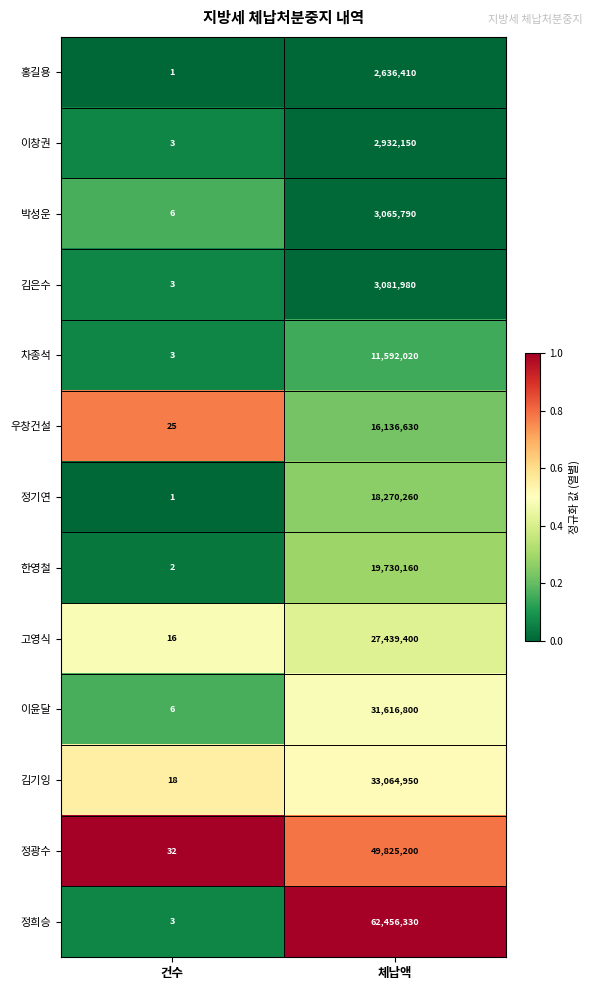

Which series has the largest total across all categories?

정희승